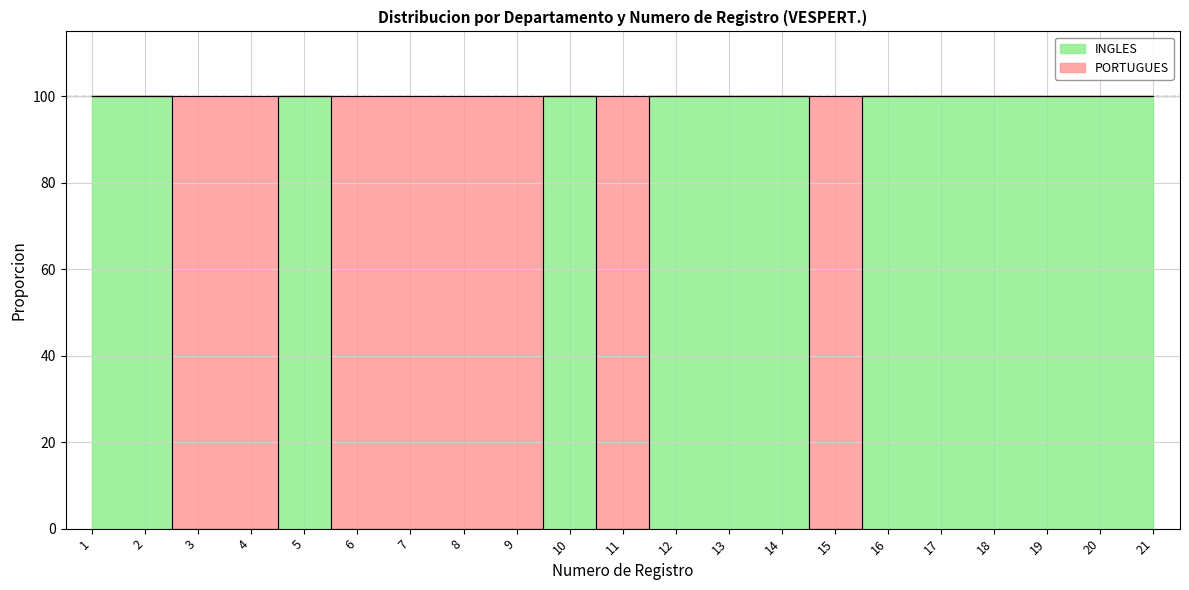

Is it true that the value at 6 is -39?

False